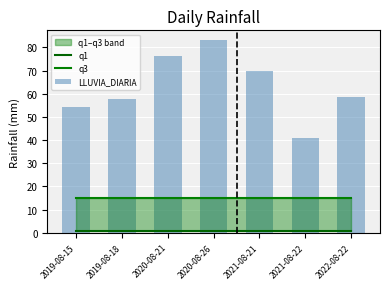

The value of q3 at 2020-08-26 is 6.2. True or false?

False